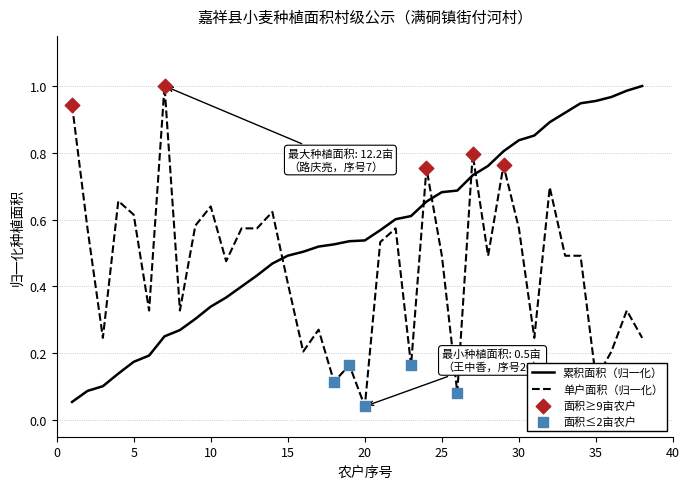

Which series has the largest total across all categories?

累积面积（归一化）